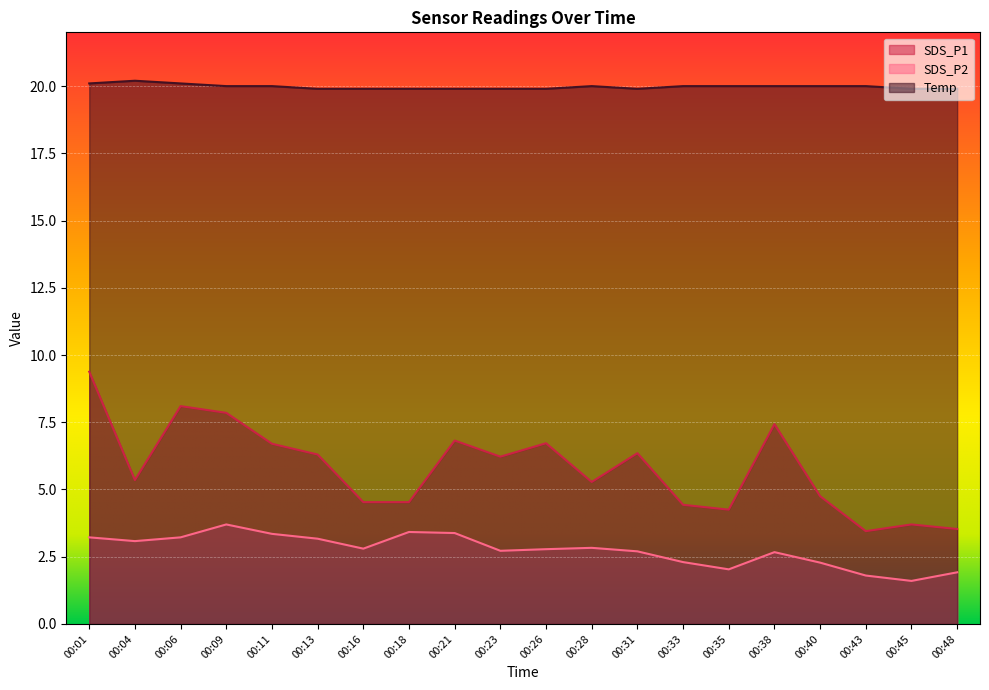

The value of SDS_P2 at 00:09 is 5.0. True or false?

False